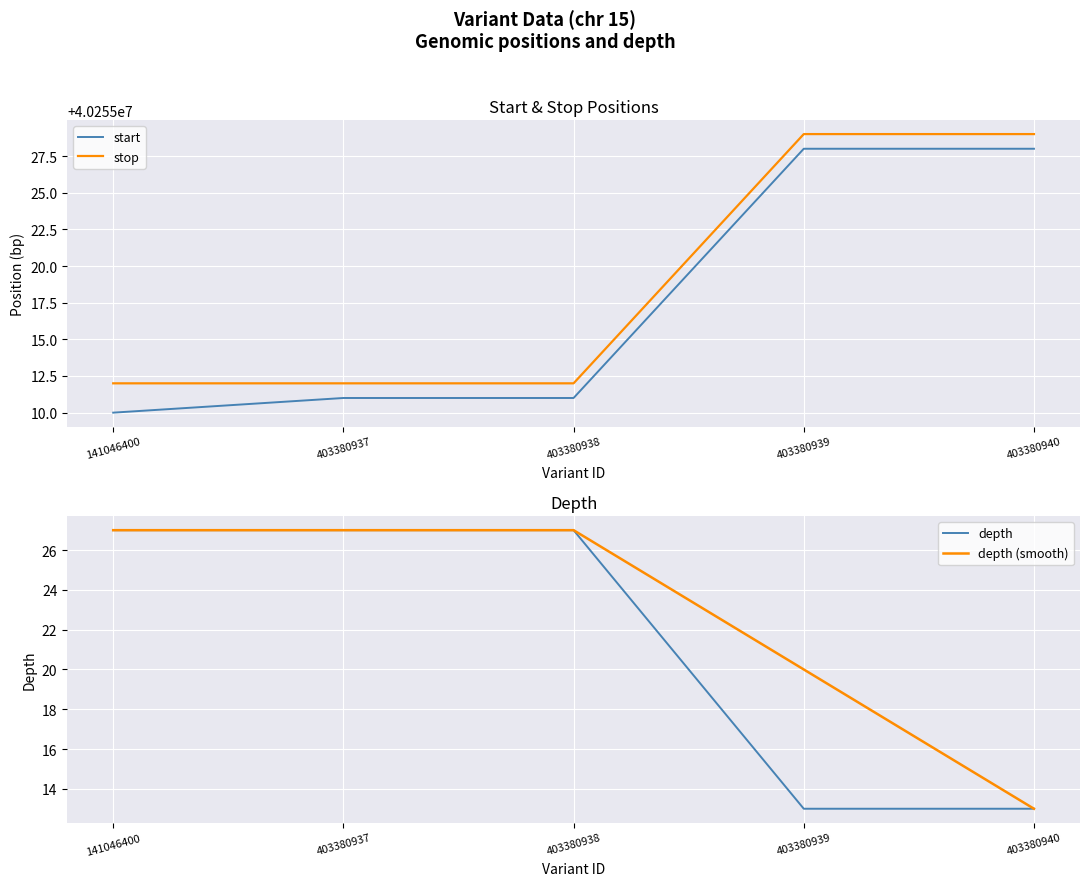

At which category is the sum across all series the highest?

403380939